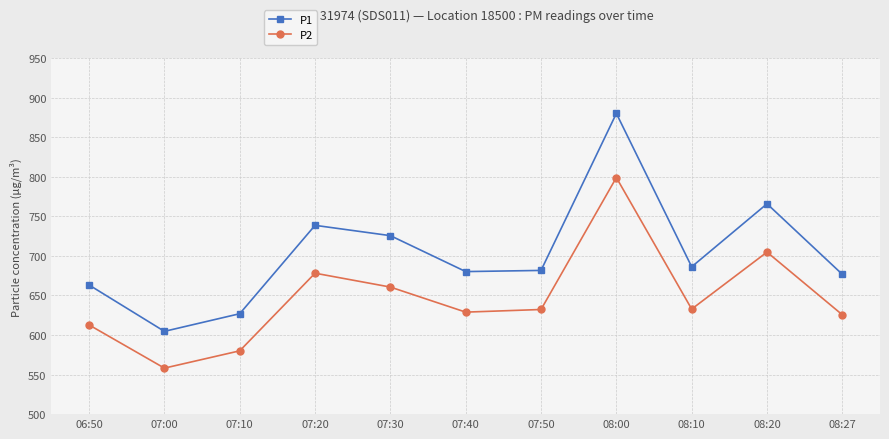

What is the approximate value of P1 at 07:10?

627.0